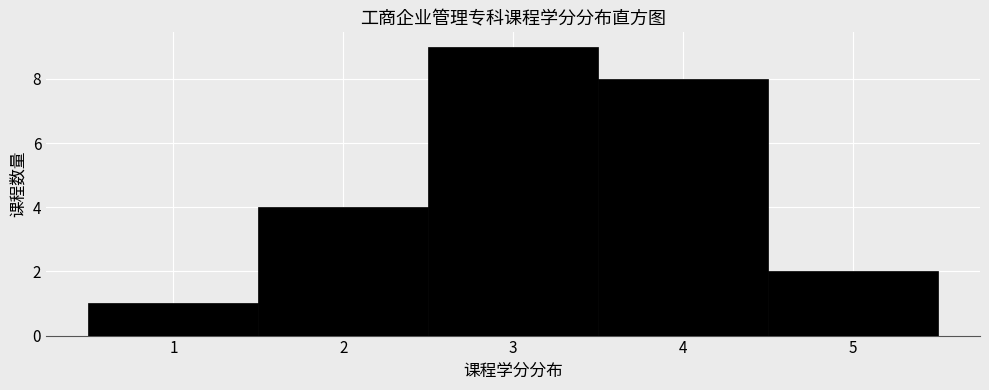

What is the height of the bar covering 1.5 to 2.5 on the x-axis? The values are not printed on the chart, so give them approximately, as read against the axis.

4